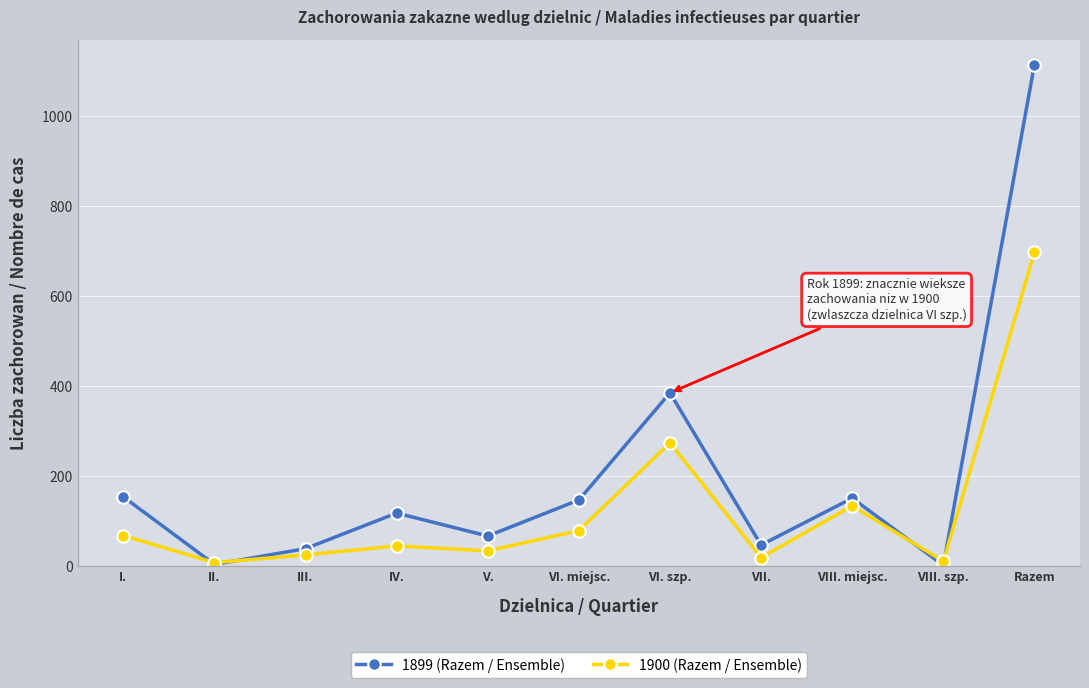

What is the minimum value shown in the chart?

2